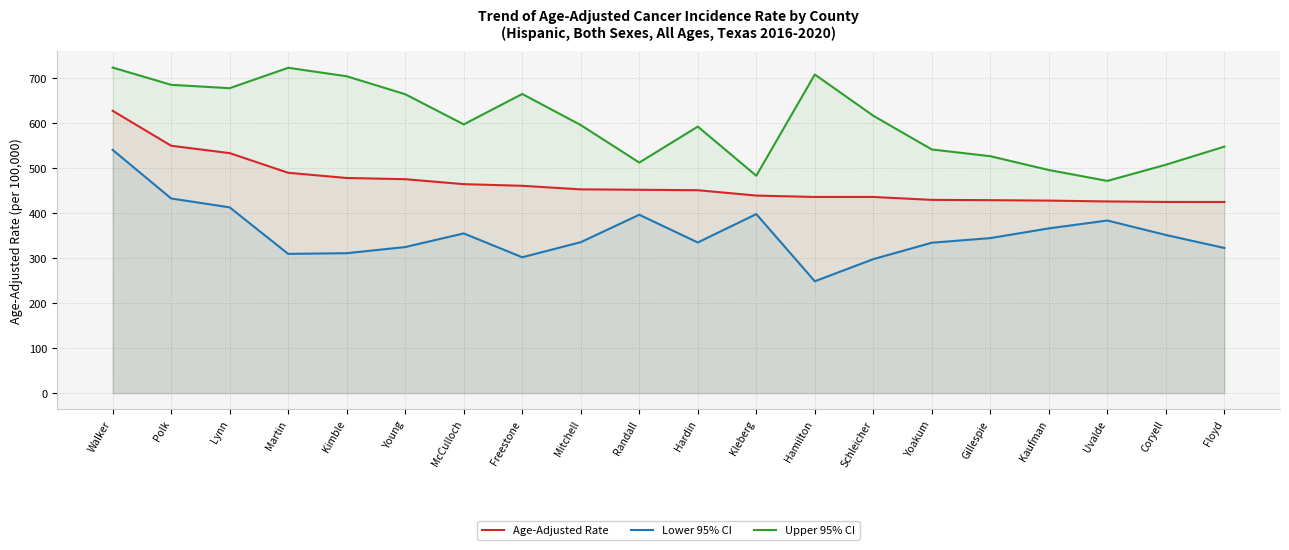

Rank the series by their maximum value, from lowest to highest.

Lower 95% CI, Age-Adjusted Rate, Upper 95% CI